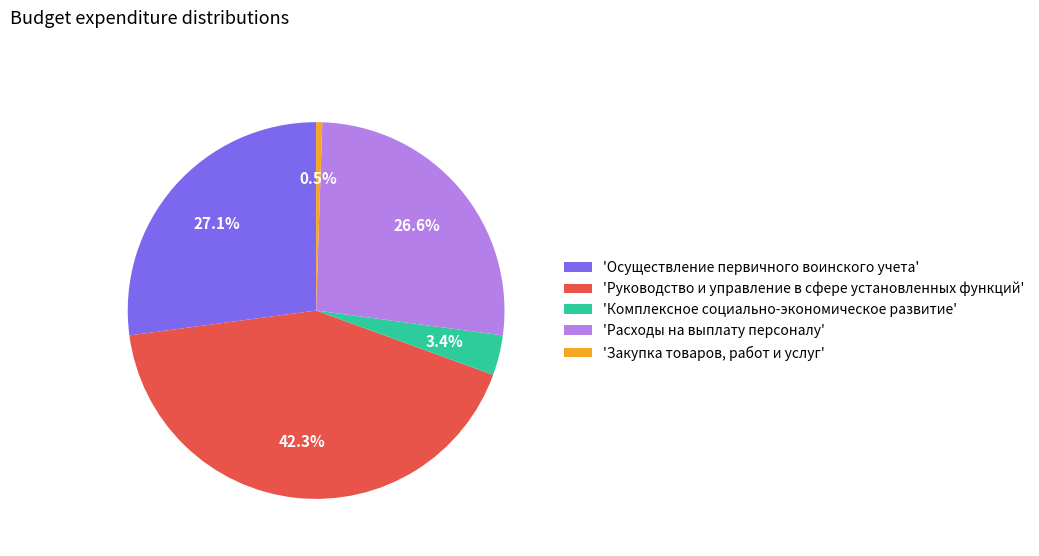

Count the number of slices in the pie.

5